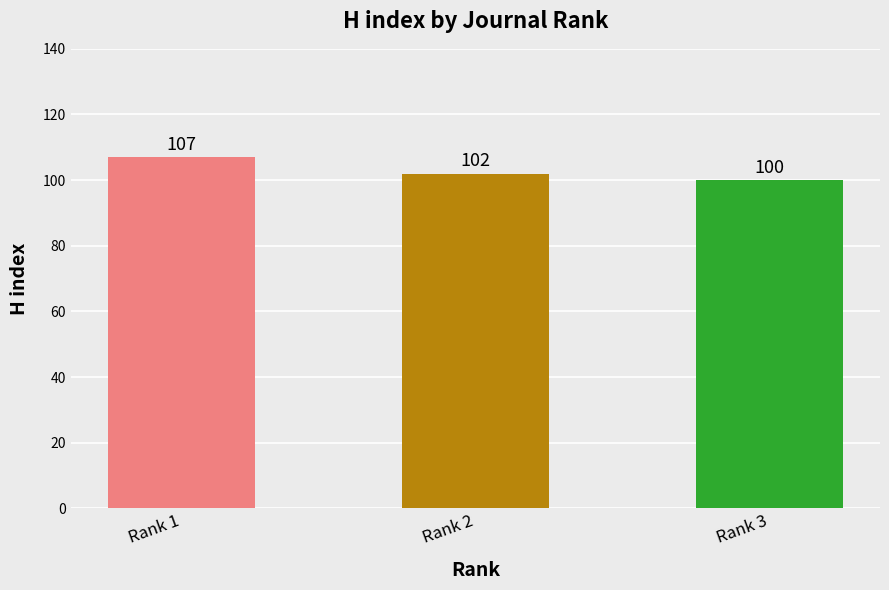

What is the change in value from Rank 1 to Rank 3?

-7